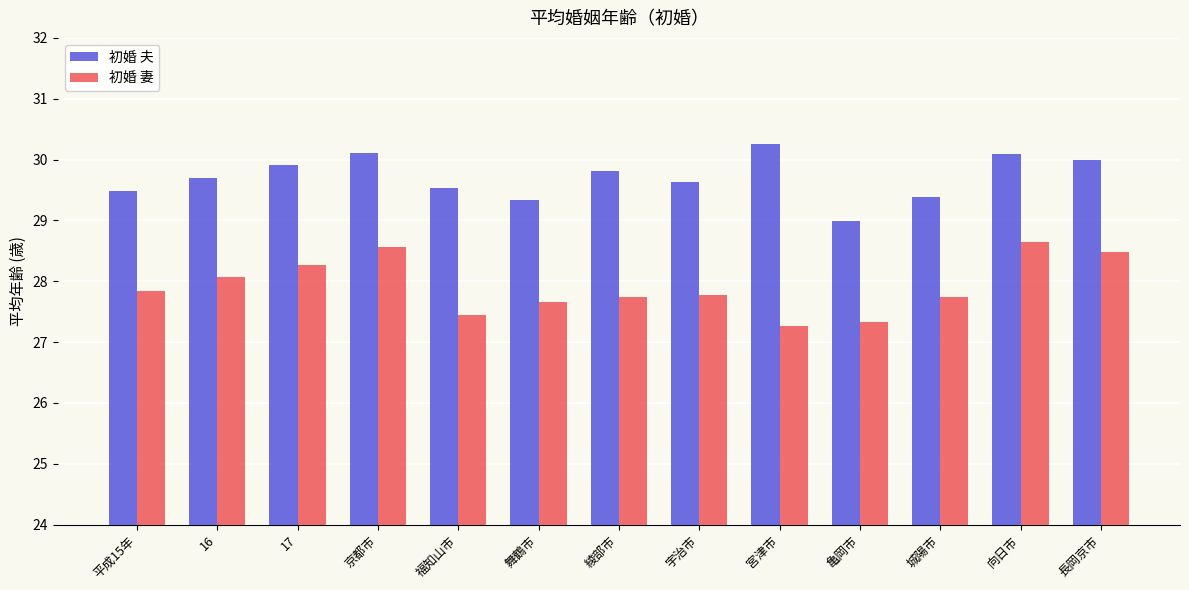

What is the maximum value shown in the chart?

30.3